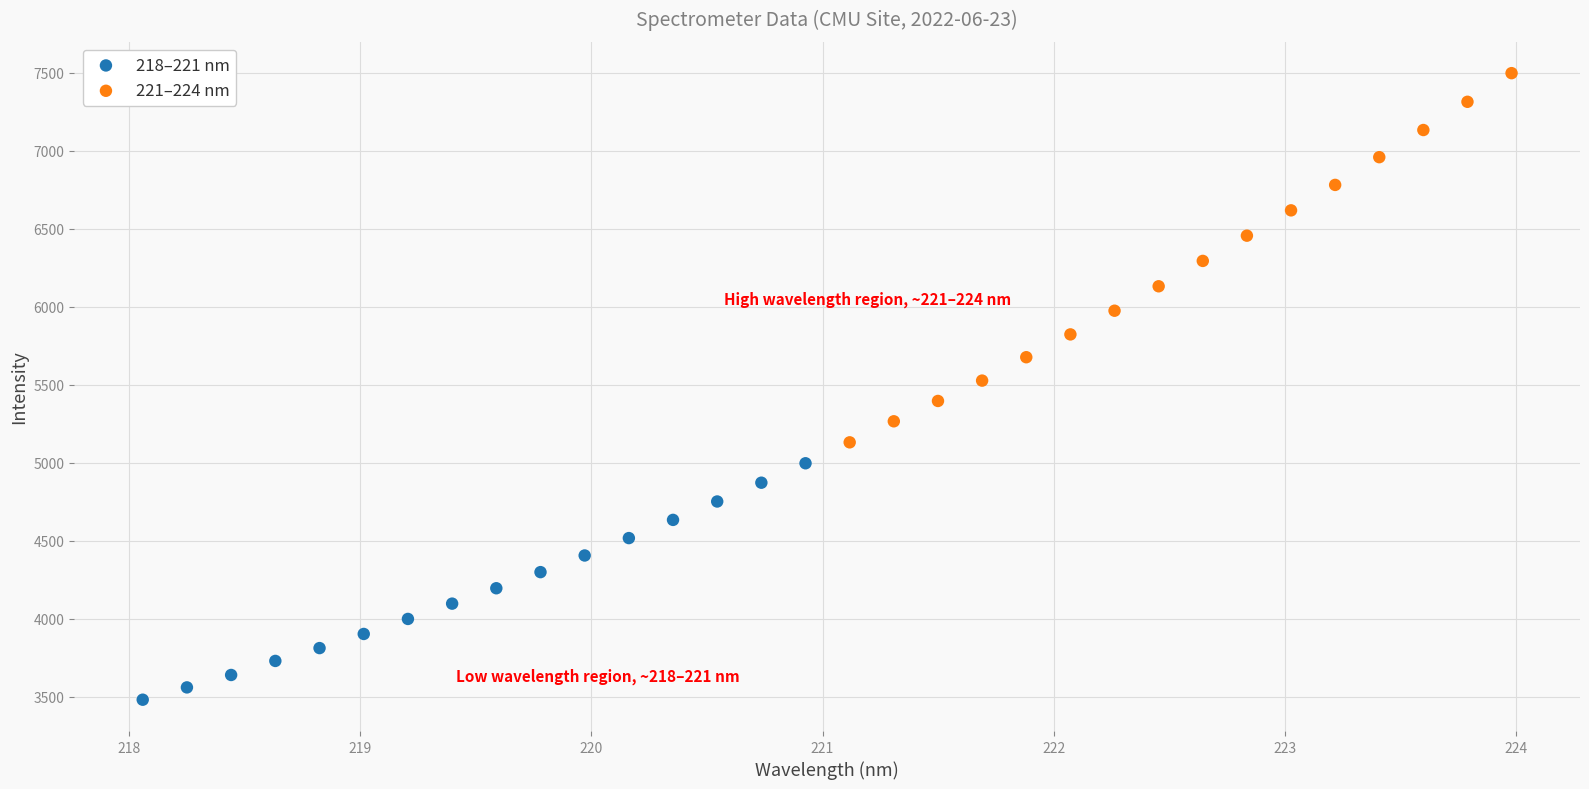

Which series has the widest spread of Y values?

221–224 nm